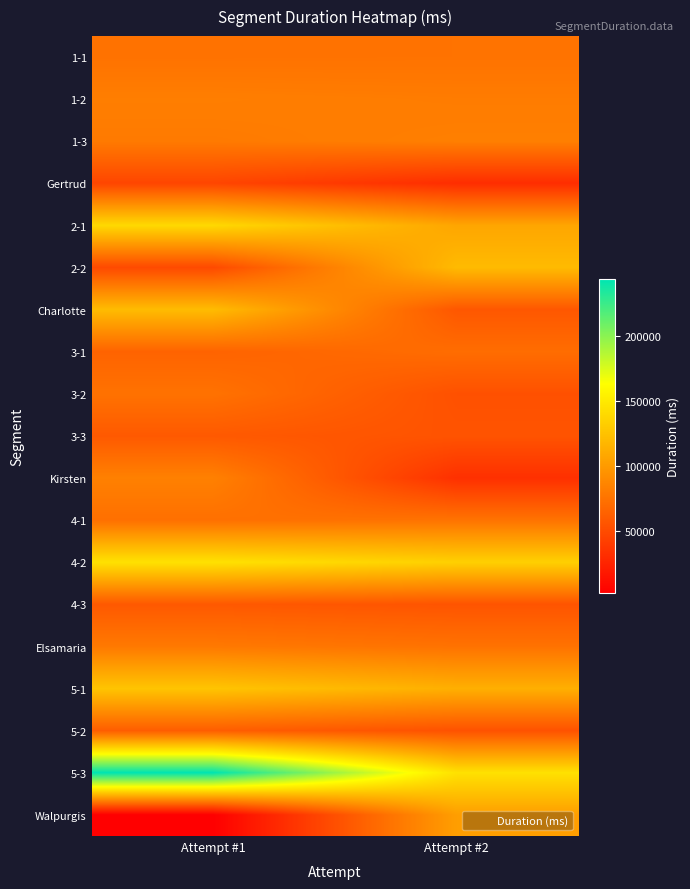

What is the difference between the highest and lowest values at Attempt #1?

242161